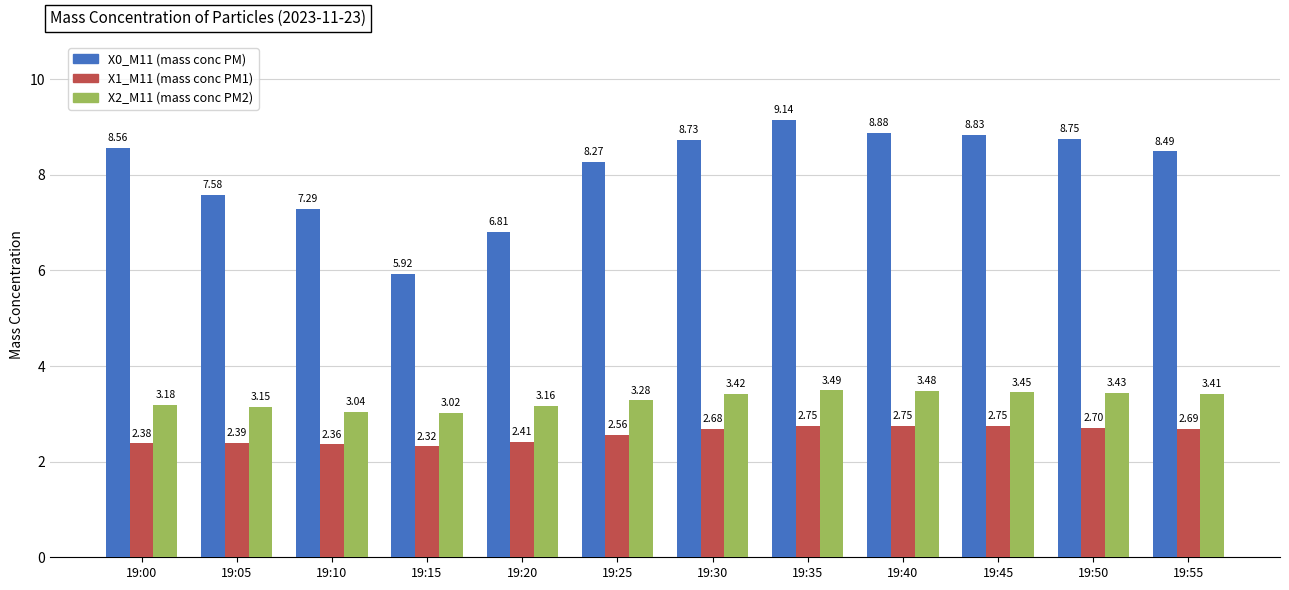

What are all the series names shown in the legend?

X0_M11 (mass conc PM), X1_M11 (mass conc PM1), X2_M11 (mass conc PM2)